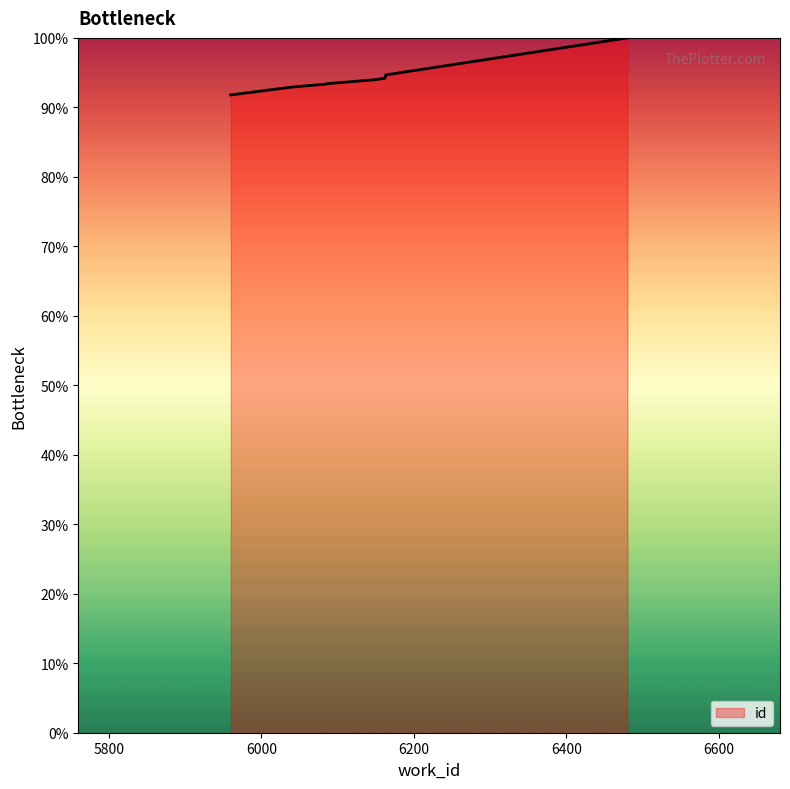

What is the difference between the maximum and minimum values?

8.2